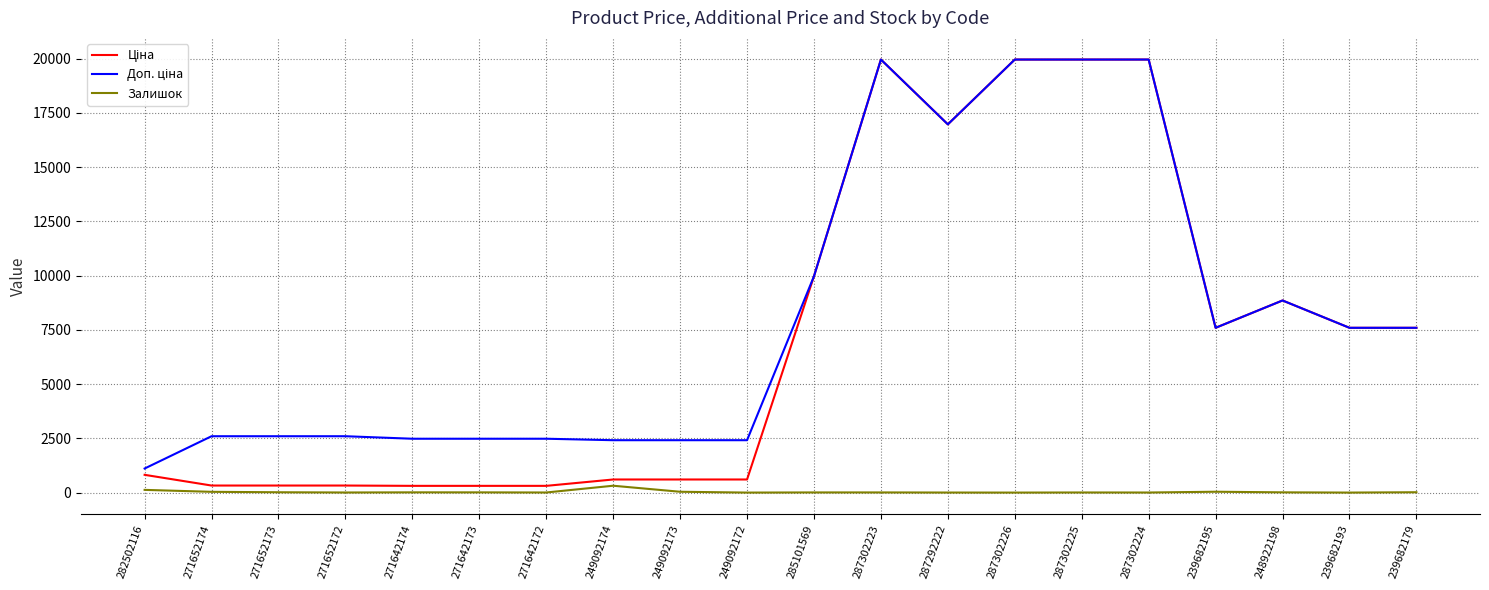

How many lines are shown in the chart?

3